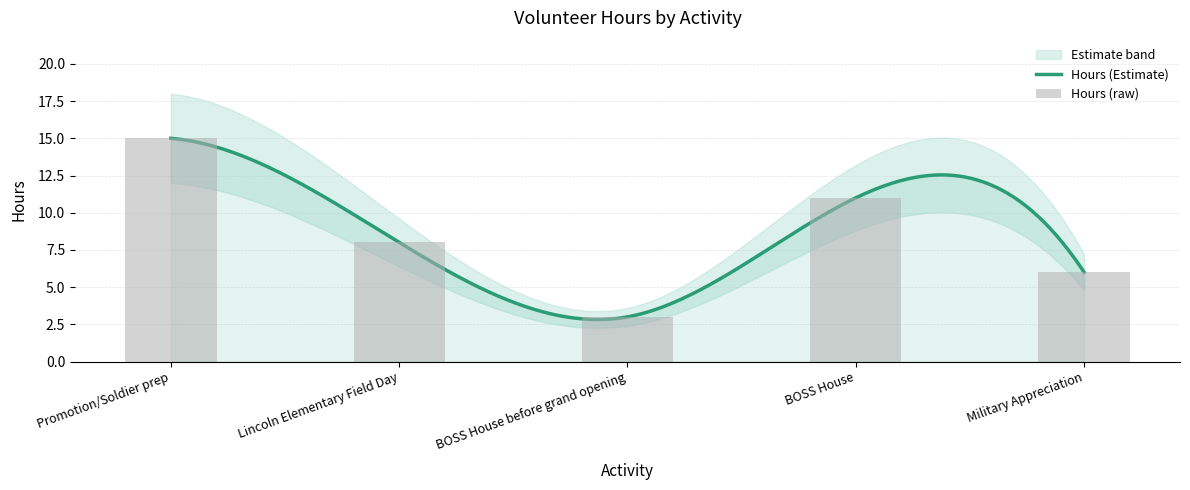

Reading left to right, transcribe all the data shown in this chart.

Promotion/Soldier prep=15	Lincoln Elementary Field Day=8	BOSS House before grand opening=3	BOSS House=11	Military Appreciation=6